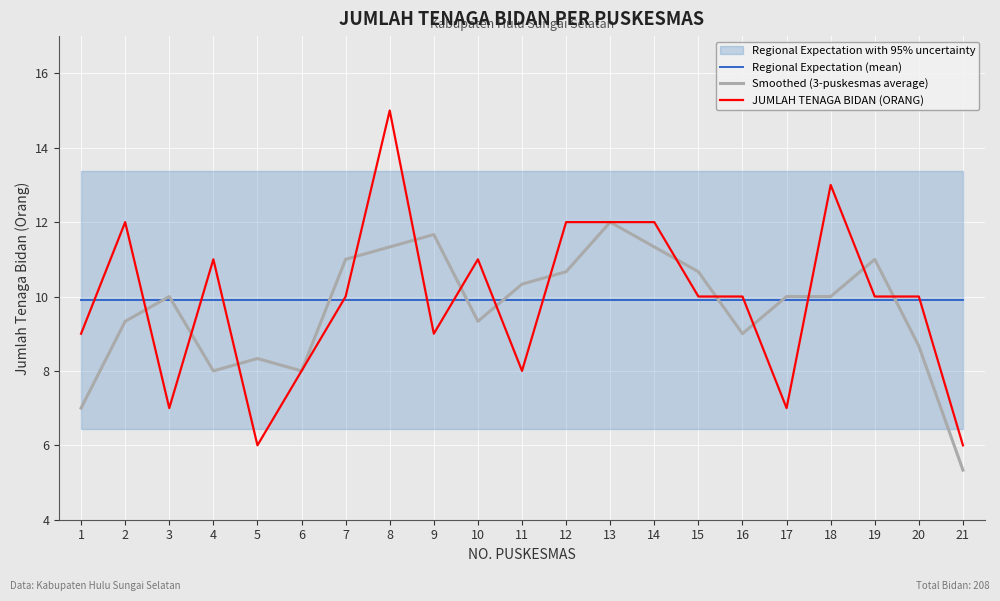

Is the value of JUMLAH TENAGA BIDAN (ORANG) at 3 greater than the value of Smoothed (3-puskesmas average) at 4?

No